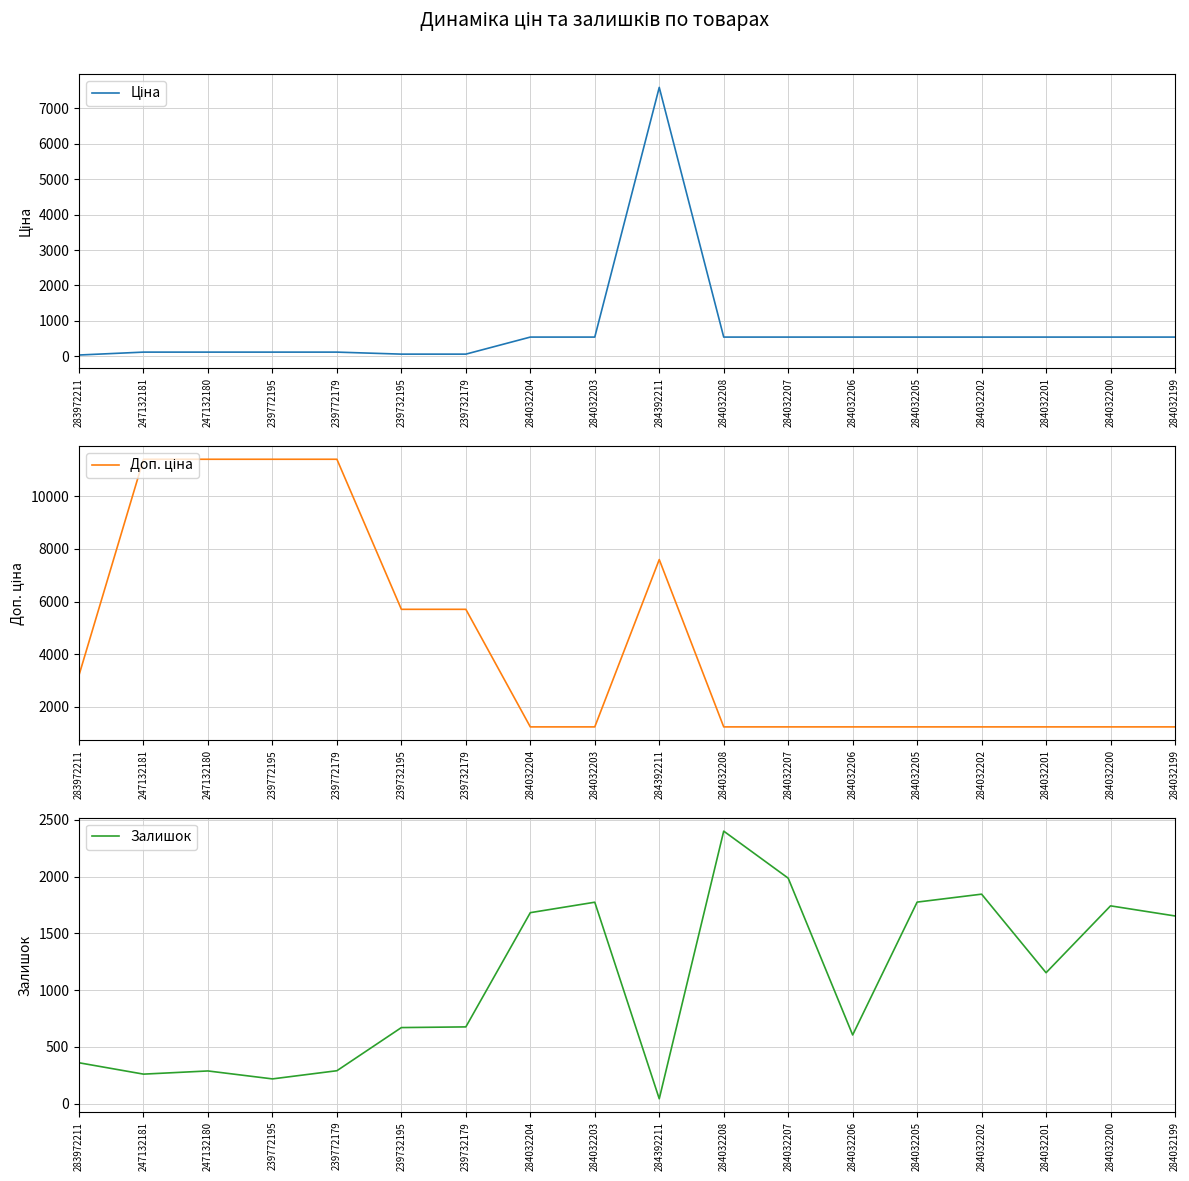

Between 239732179 and 284392211, which is larger?

284392211